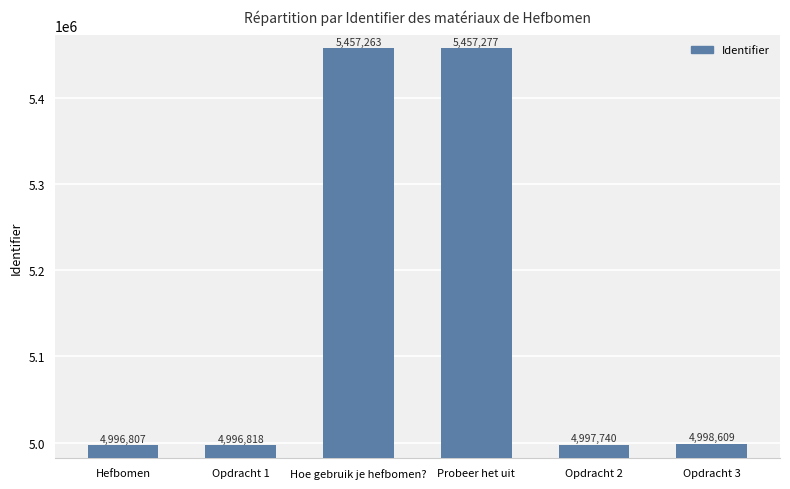

Rank the categories by value from lowest to highest.

Hefbomen, Opdracht 1, Opdracht 2, Opdracht 3, Hoe gebruik je hefbomen?, Probeer het uit